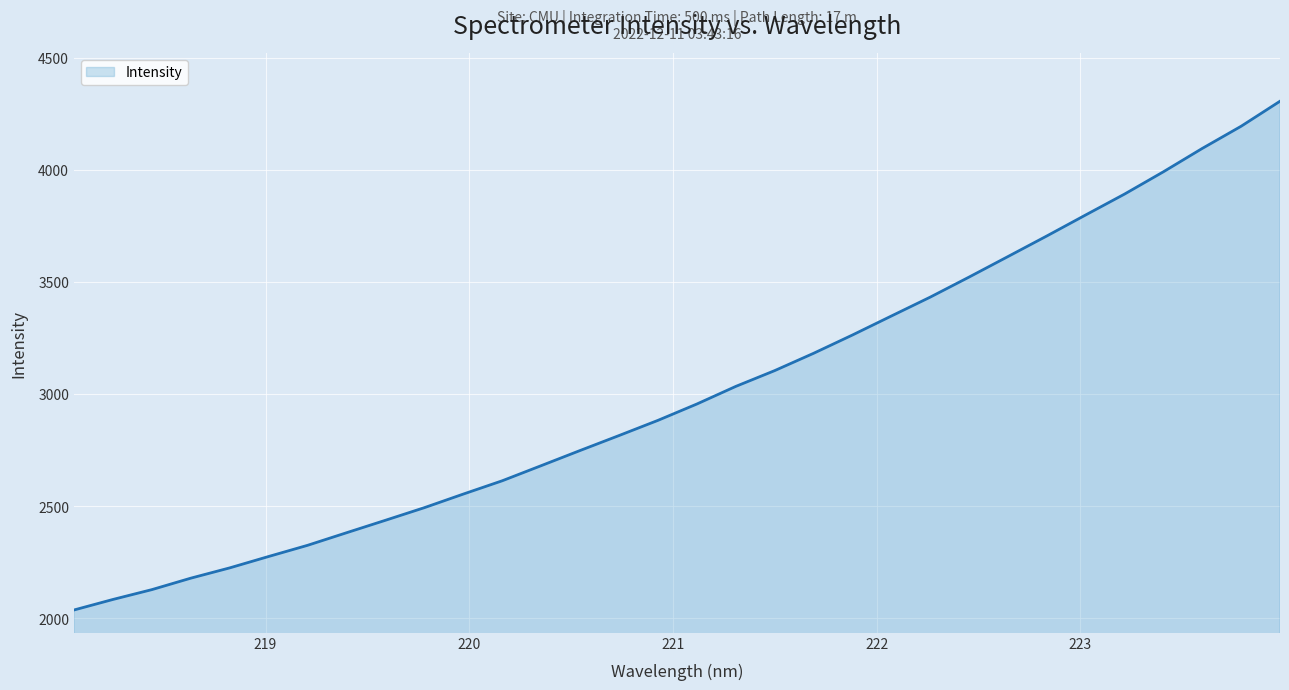

Does the chart display data point markers on the line(s)?

No